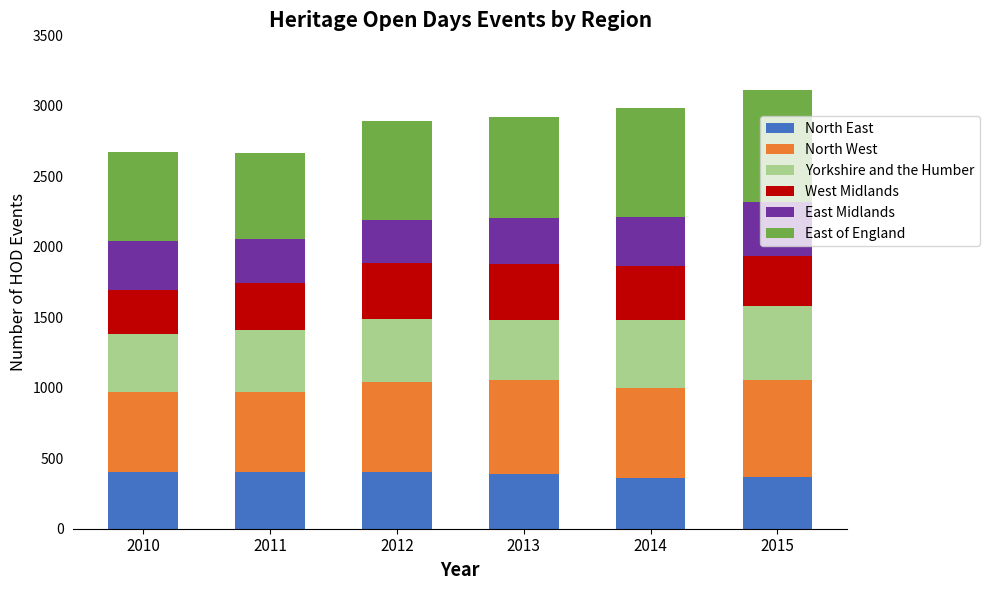

Is it true that North East equals 403 at 2011?

True